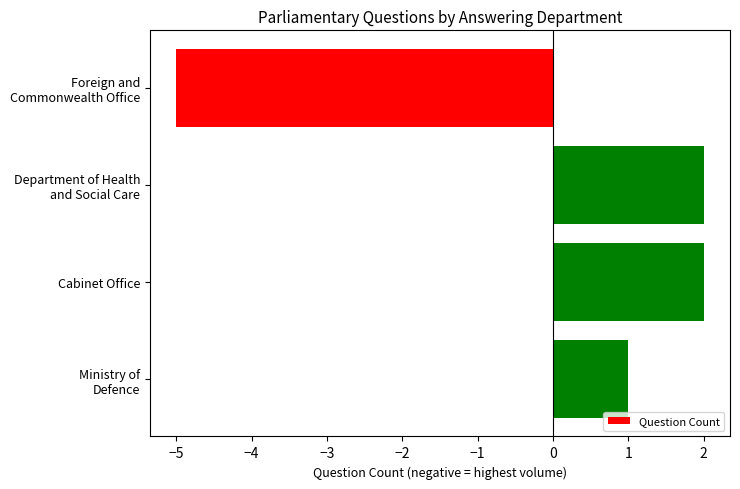

How many positive values are there?

3